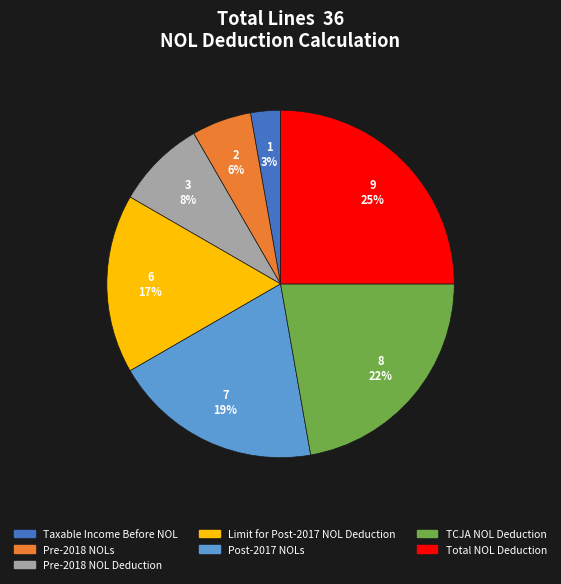

Between Total NOL Deduction and Pre-2018 NOL Deduction, which is larger?

Total NOL Deduction